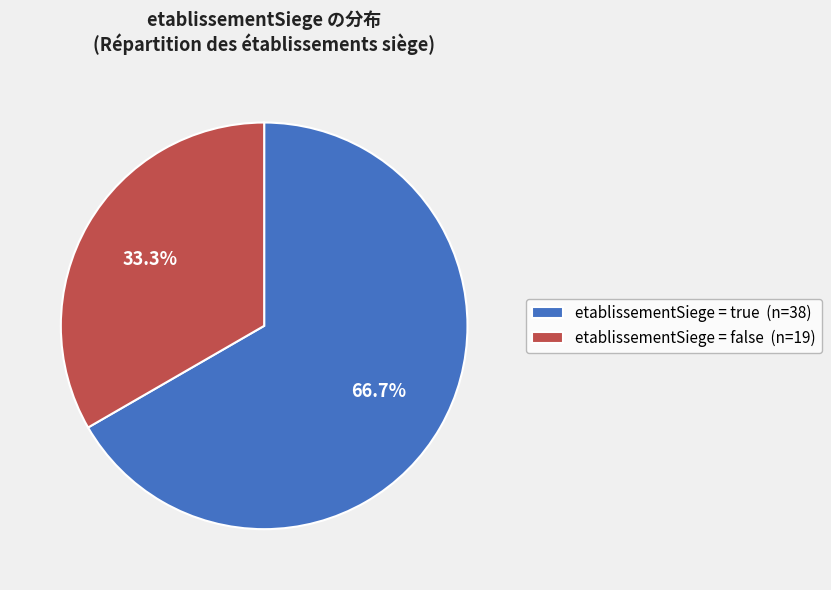

How many segments does this pie chart have?

2